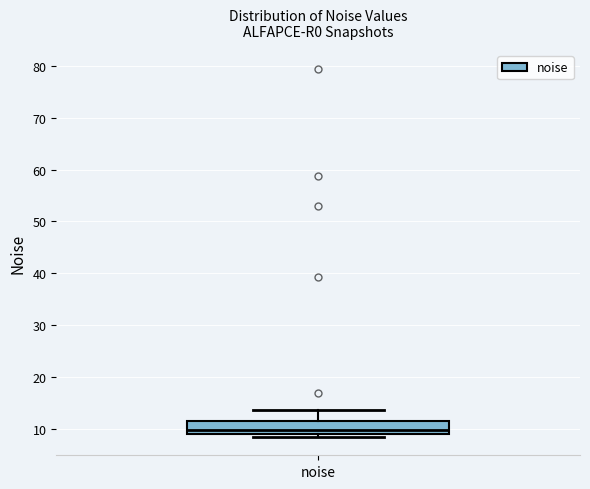

Transcribe this box plot: give where the median line is, the range the box spans, and where the two whiskers end, as read against the y-axis. The values are not printed on the chart, so give them approximately, as read against the axis.

median 10, box 9 to 12, whiskers 8 to 14